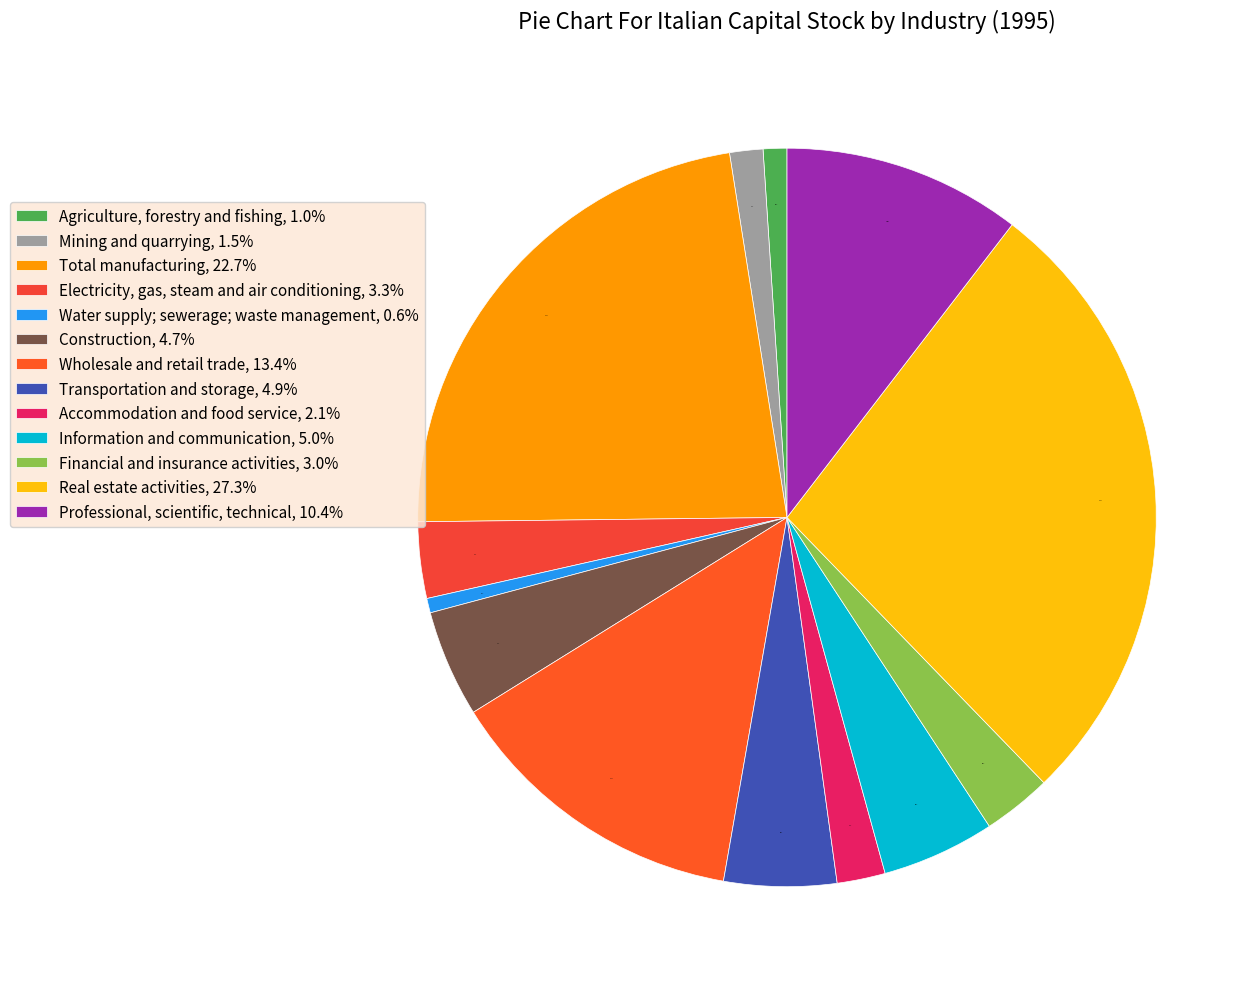

How many slices are in this pie chart?

13